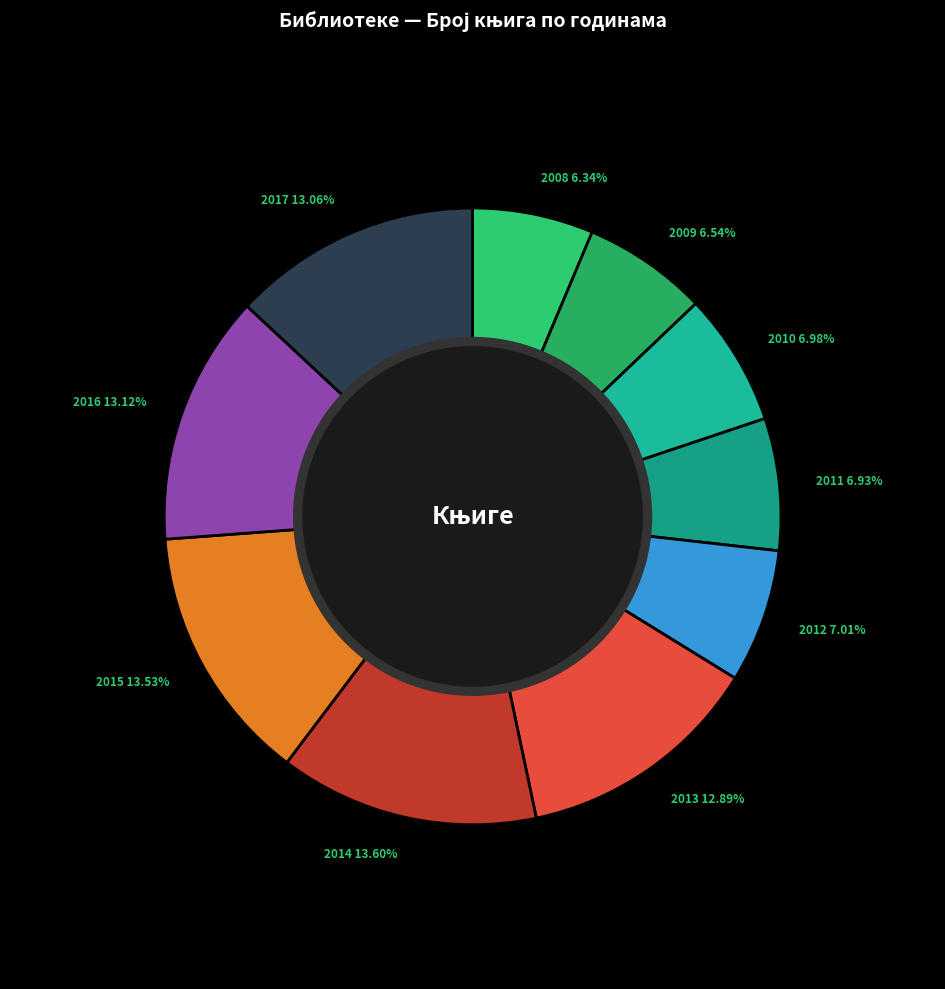

Combined, do 2010 and 2016 account for over 50%?

No